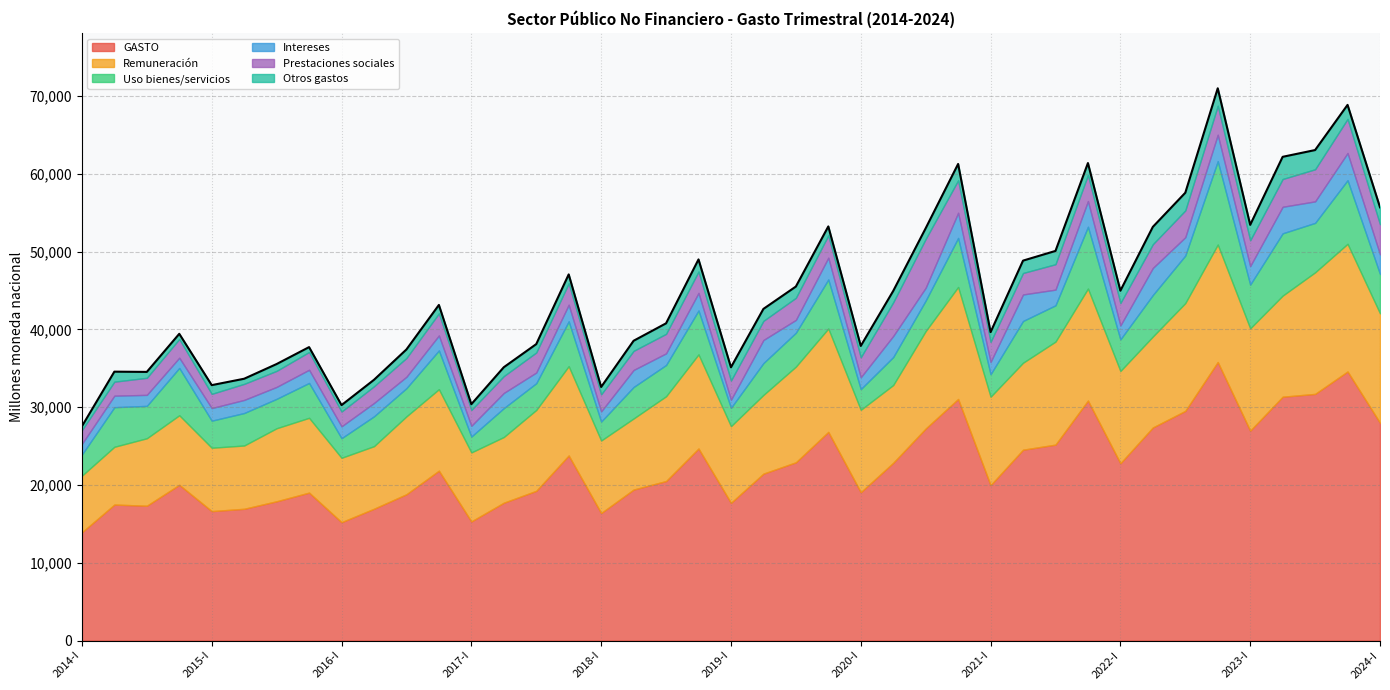

Which series has the largest range (max minus min)?

GASTO